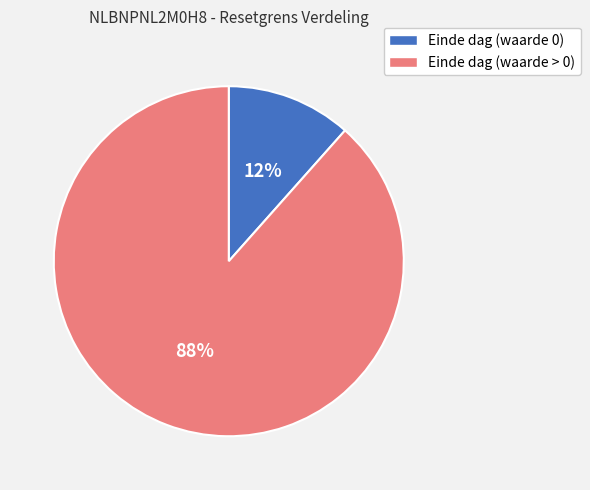

Between Einde dag (waarde > 0) and Einde dag (waarde 0), which is larger?

Einde dag (waarde > 0)